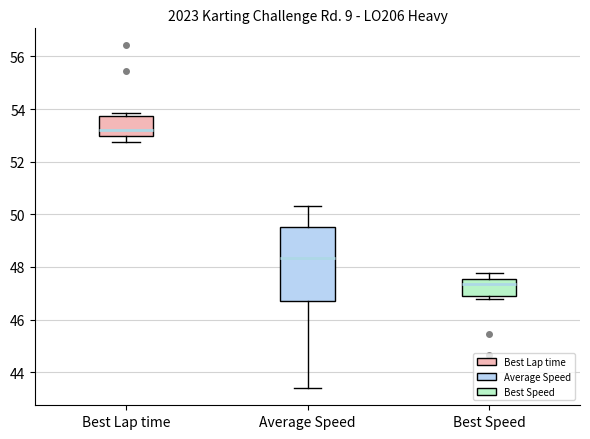

Which box's median line is the highest?

Best Lap time